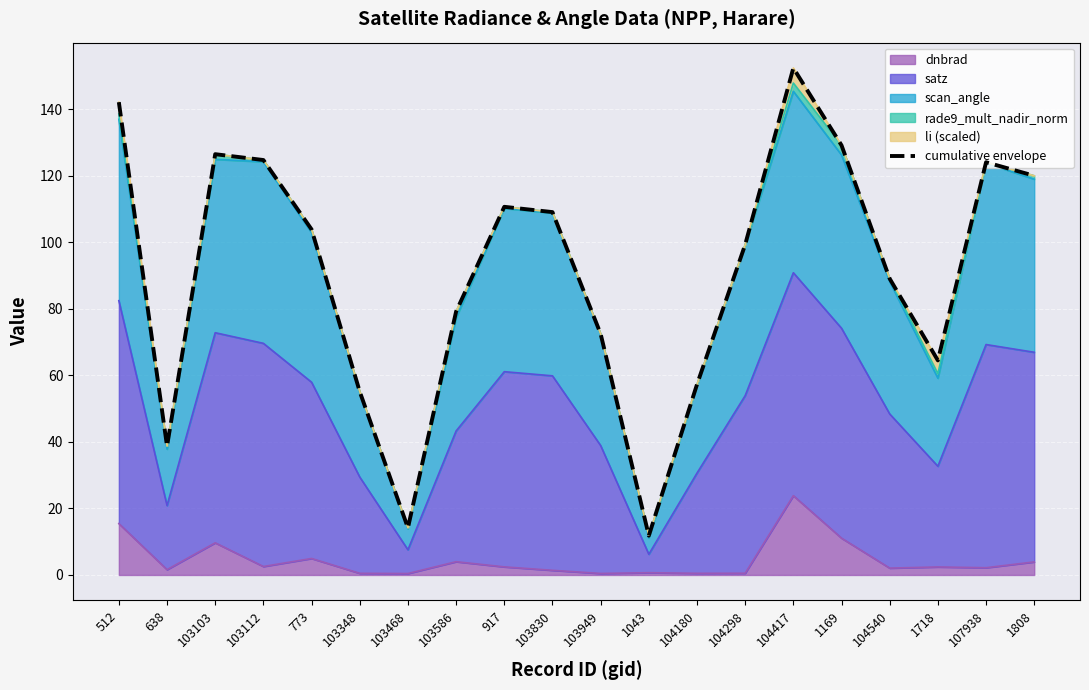

Reading right to left, list all the values displayed in this chart.

1808=120.0	107938=124.0	1718=64.5	104540=89.0	1169=129.1	104417=152.4	104298=99.3	104180=57.3	1043=11.8	103949=72.5	103830=109.1	917=110.6	103586=79.2	103468=14.2	103348=55.1	773=103.9	103112=124.7	103103=126.5	638=38.7	512=142.1